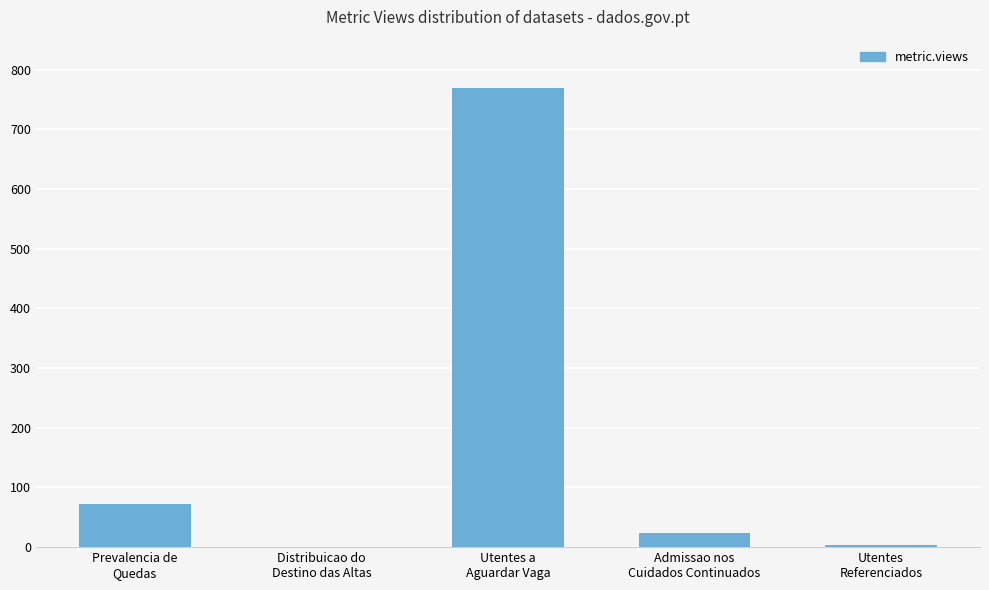

What is the greatest value displayed?

769